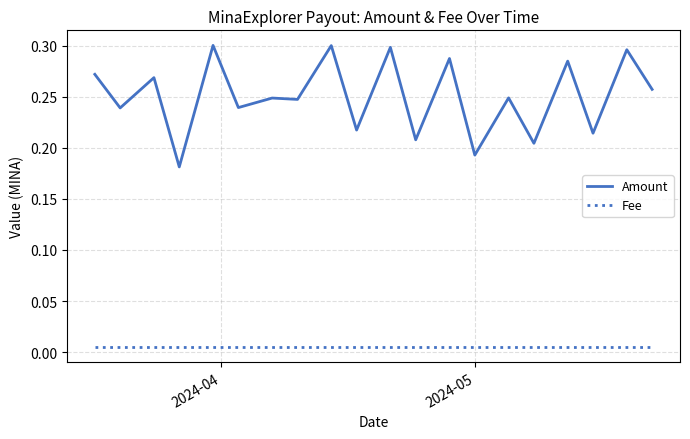

True or false: Fee and Amount intersect in this chart.

False